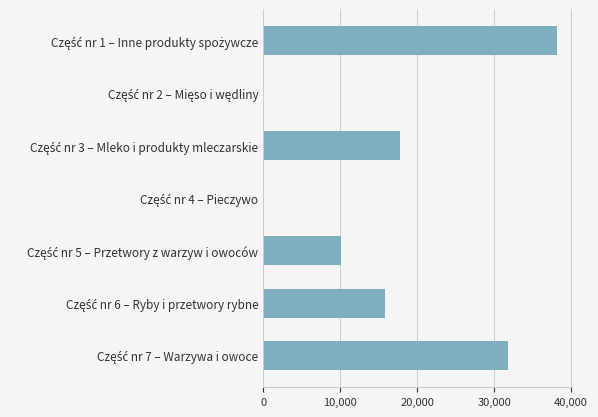

What is the greatest value displayed?

38178.7